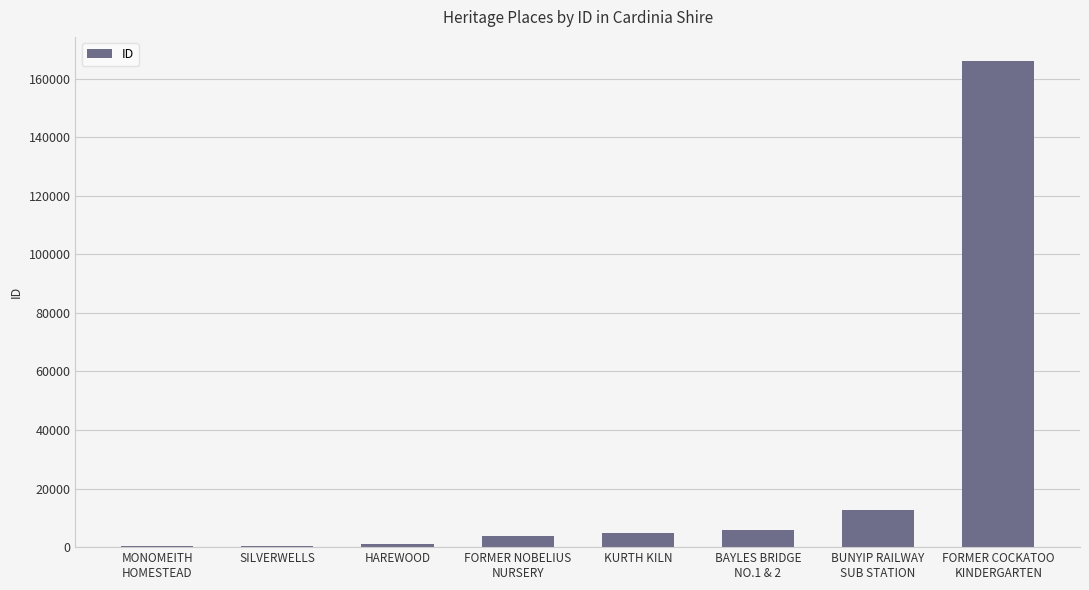

Are the bars horizontal?

No